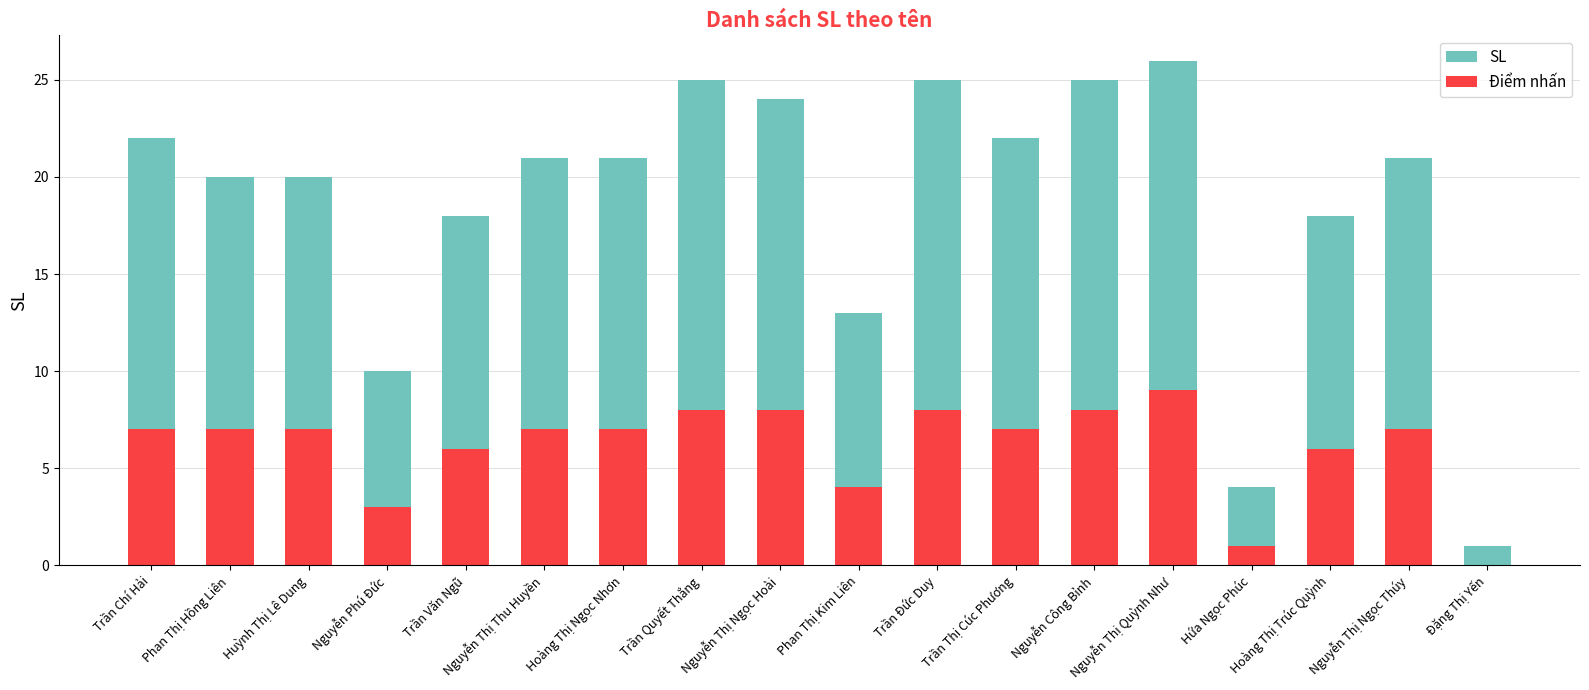

What is the difference between the maximum and minimum values in the SL series?

25